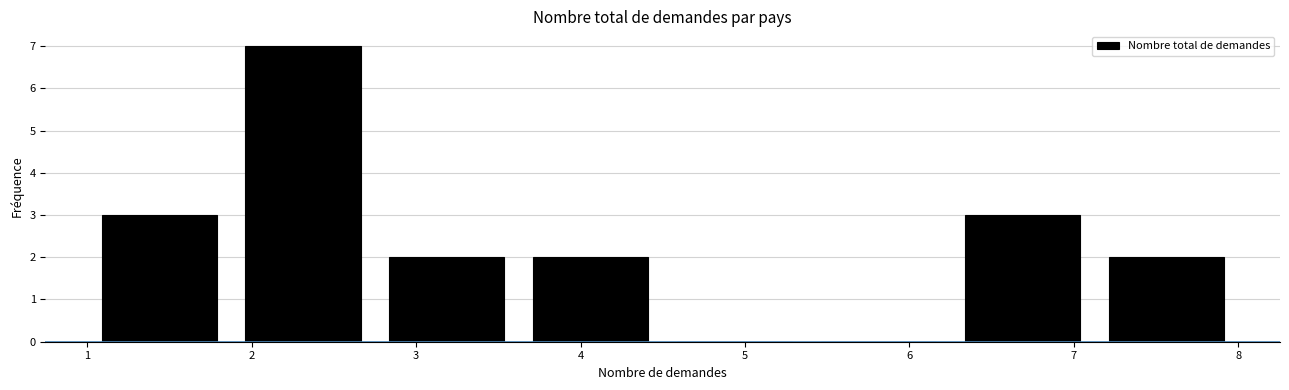

Reading left to right, list every bar in this chart as the range it spans on the x-axis followed by its height. Neither the bar edges nor the heights are printed on the chart, so give them approximately, as read against the axes.

1.0 to 1.9: 3
1.9 to 2.8: 7
2.8 to 3.6: 2
3.6 to 4.5: 2
4.5 to 5.4: 0
5.4 to 6.3: 0
6.3 to 7.1: 3
7.1 to 8.0: 2